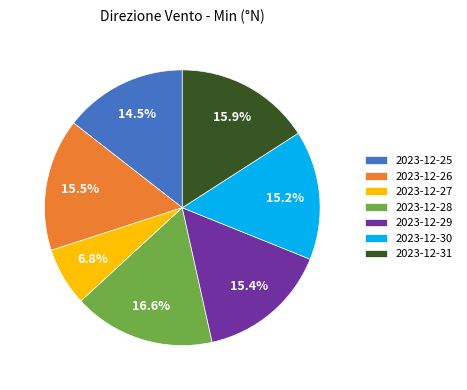

How many slices are in this pie chart?

7